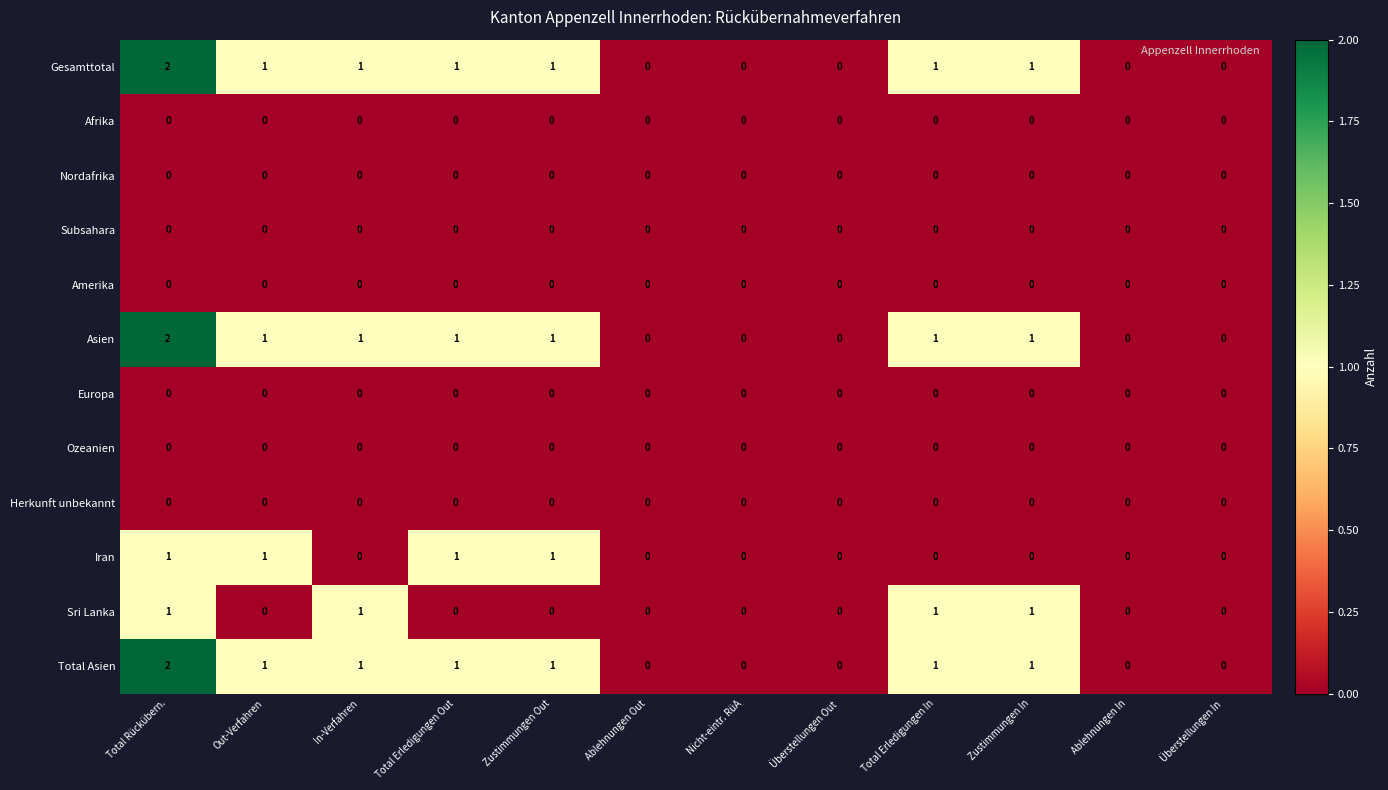

What is the greatest value displayed?

2